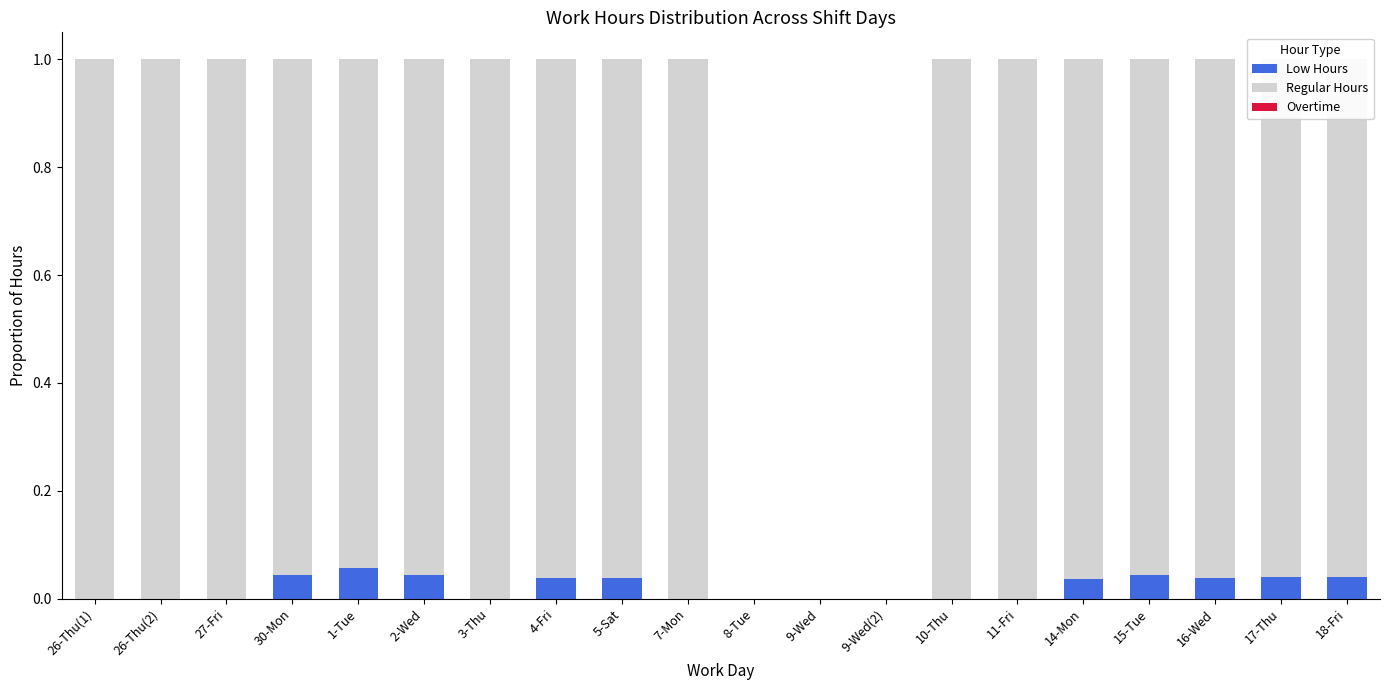

The Low Hours series shows 0.0 at 14-Mon. True or false?

True